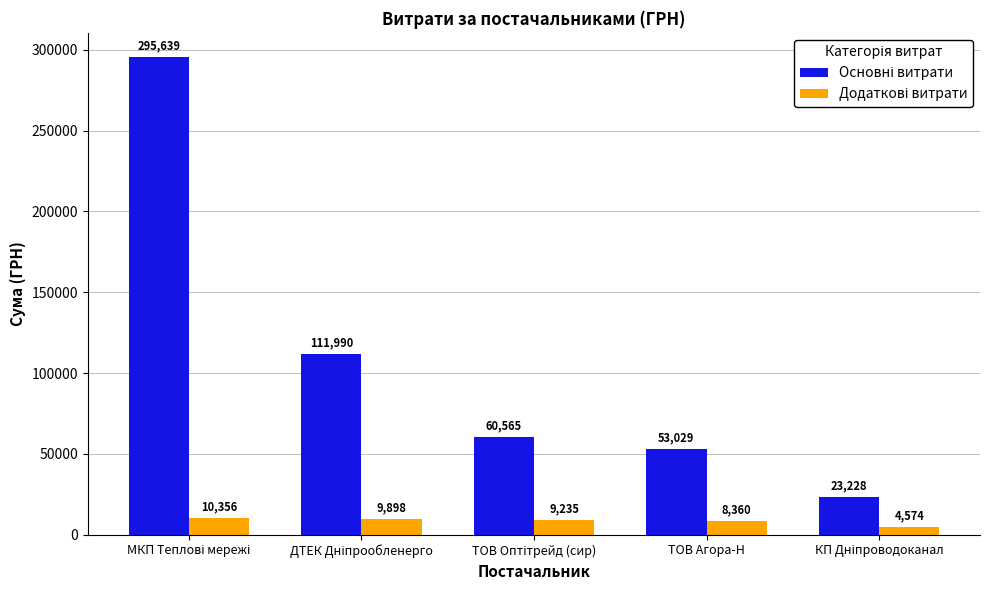

What is the smallest value displayed?

4573.8